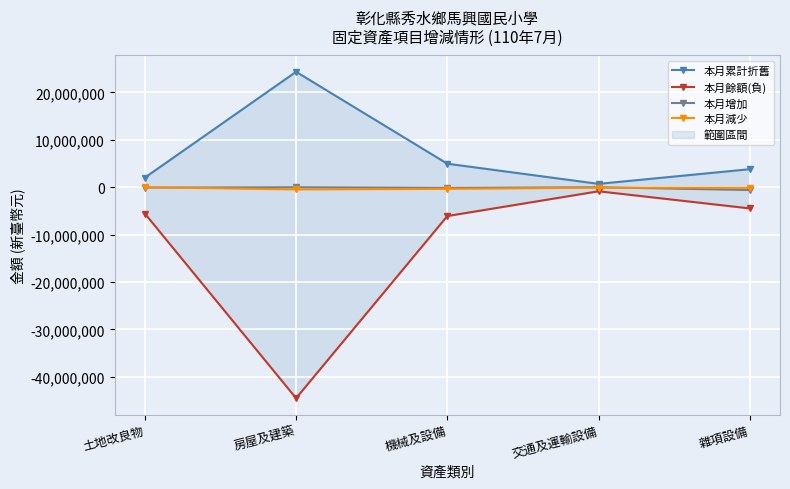

Is this an area chart (filled region under the line)?

No